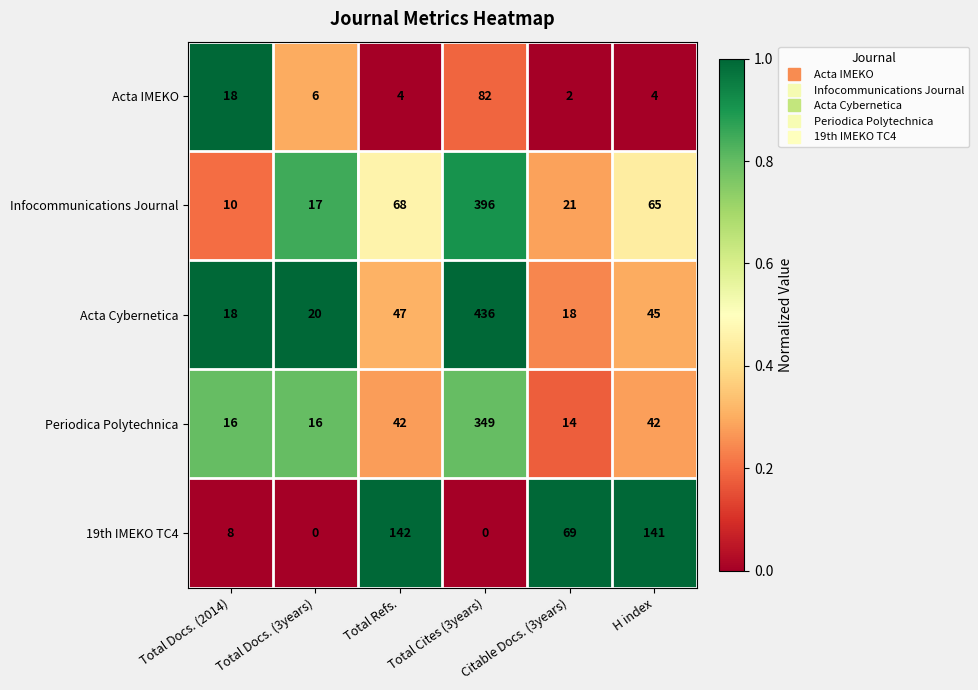

How many categories are shown in the chart?

6